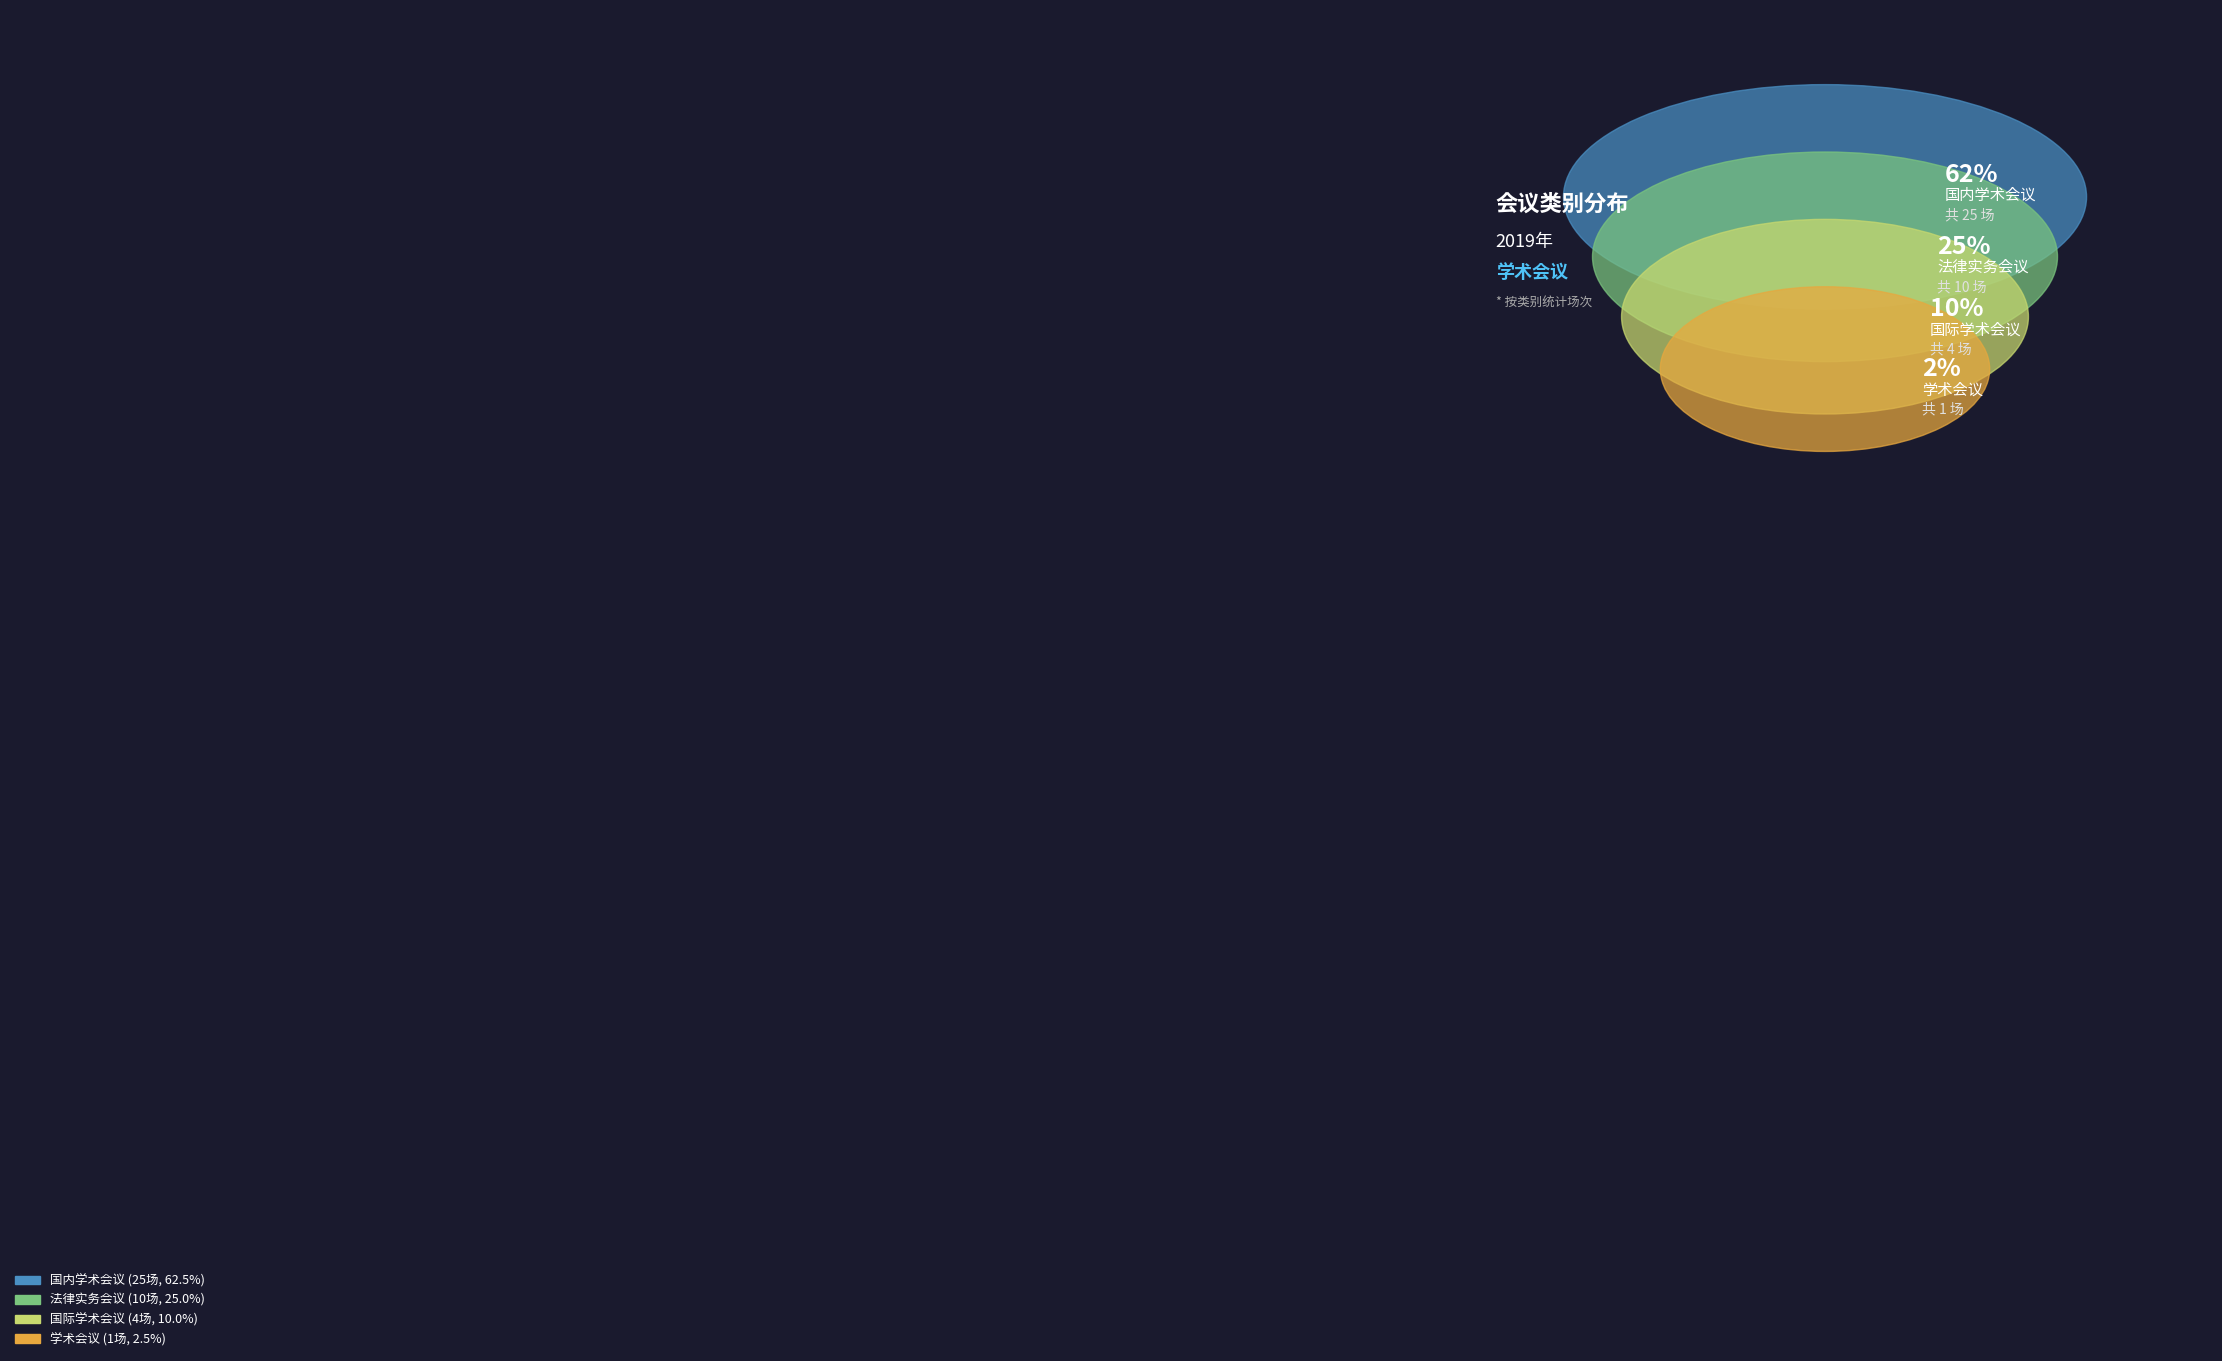

How many segments does this pie chart have?

4